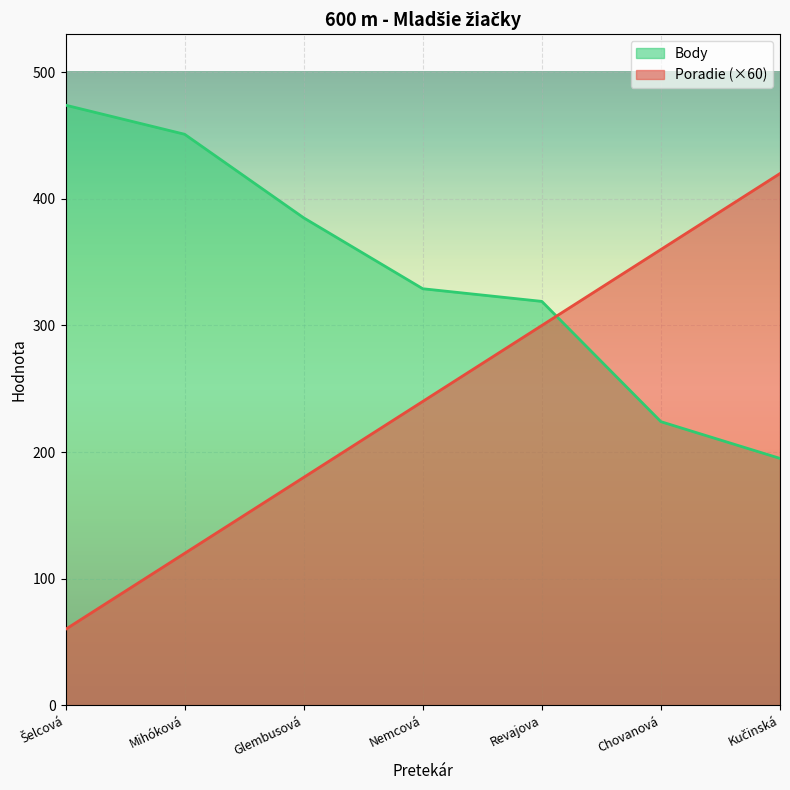

List the series in order of their peak value, lowest first.

Poradie (×60), Body